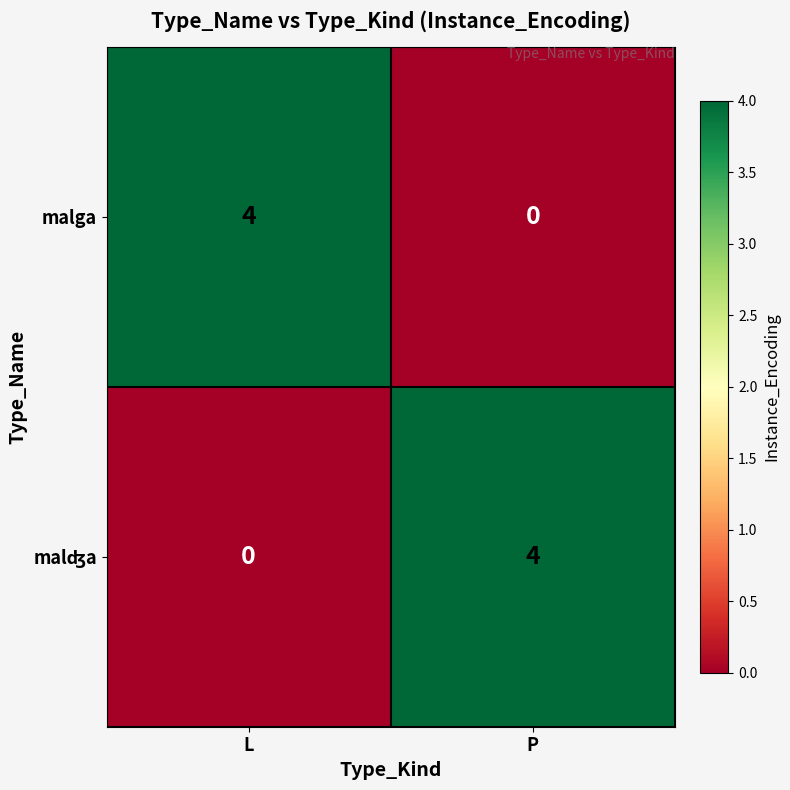

At which label does malga reach its minimum?

P